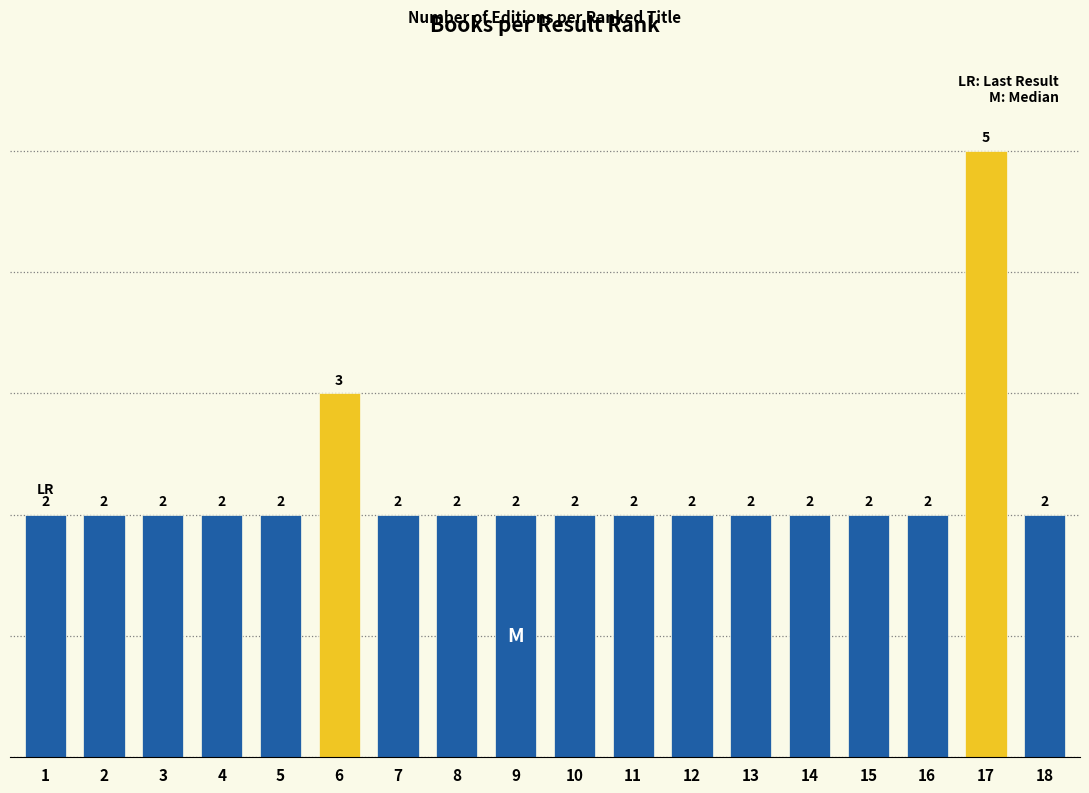

Reading left to right, what are all the values shown in this chart?

1=2	2=2	3=2	4=2	5=2	6=3	7=2	8=2	9=2	10=2	11=2	12=2	13=2	14=2	15=2	16=2	17=5	18=2